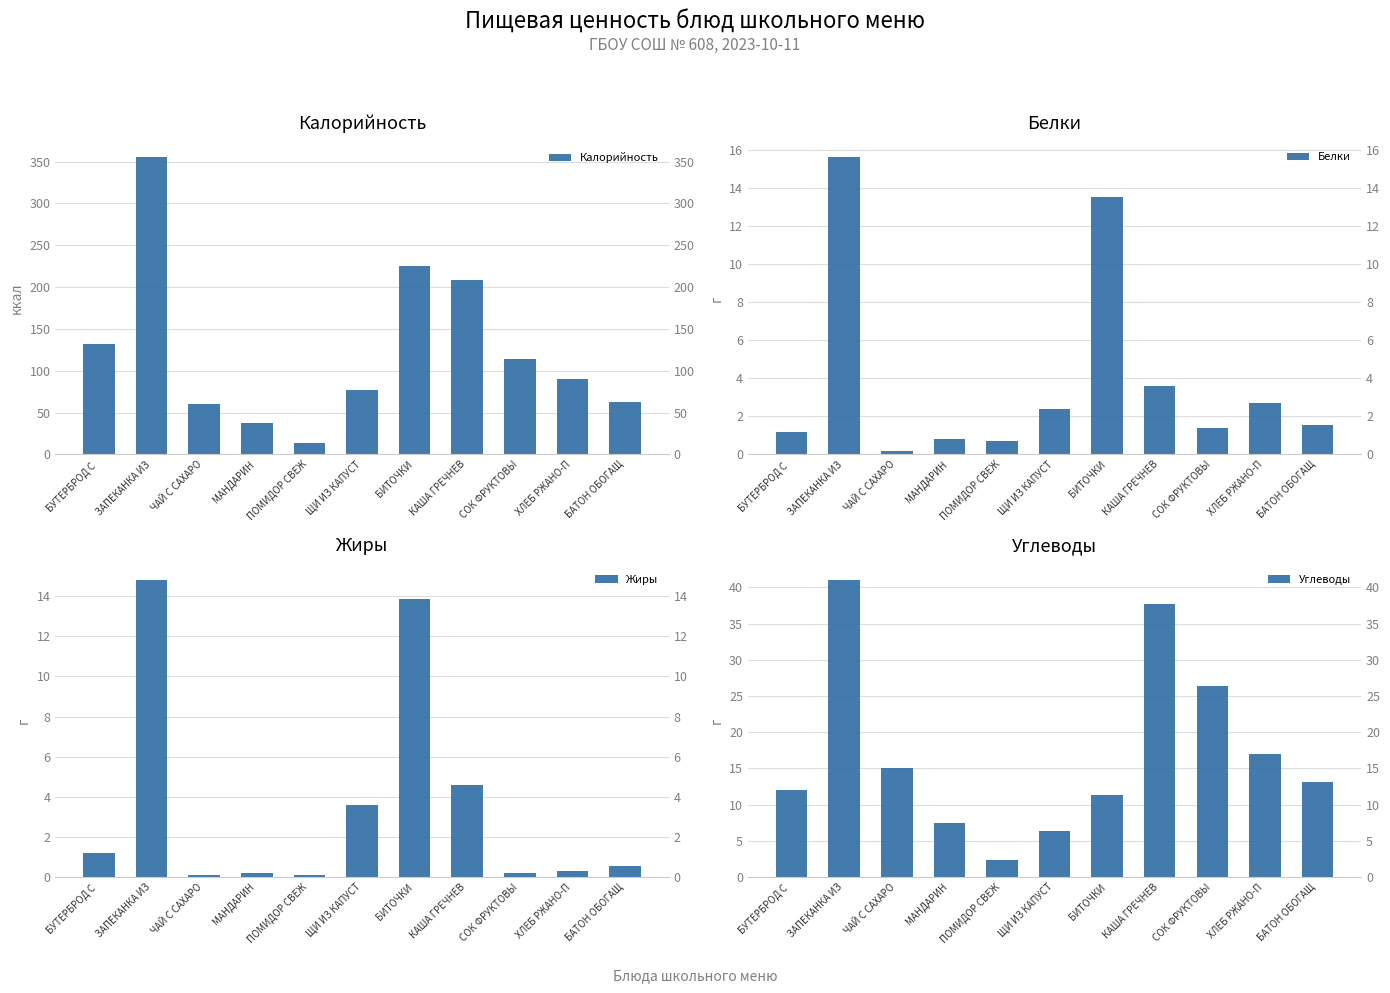

What position from the left is БАТОН ОБОГАЩ?

11